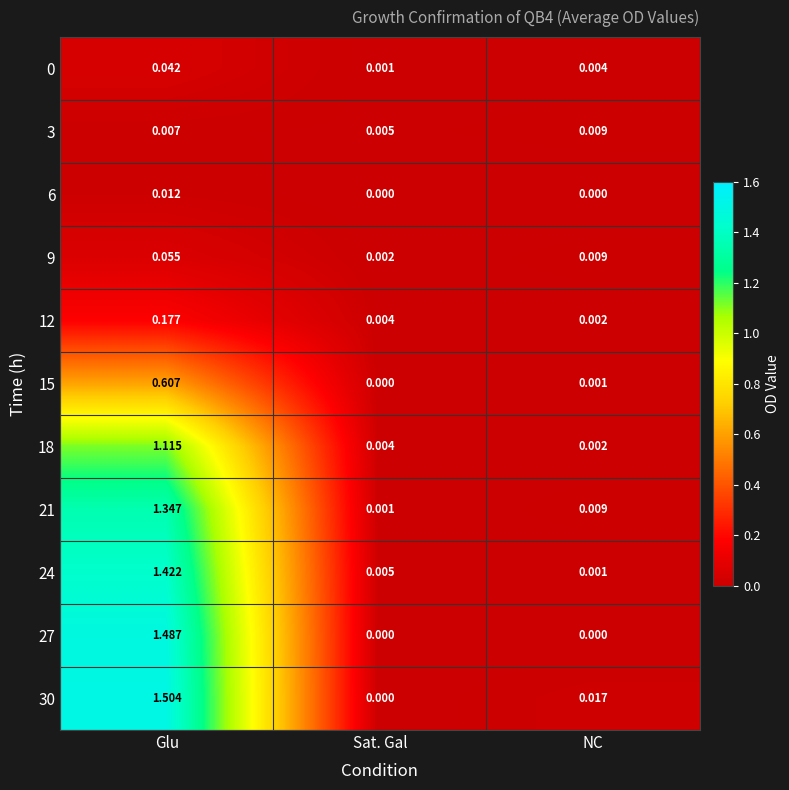

At which category is the sum across all series the highest?

Glu